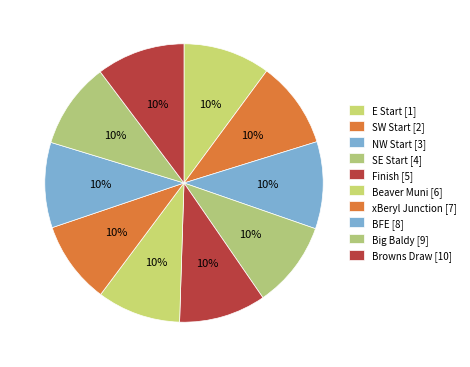

To the nearest percent, what portion does SE Start represent?

10%